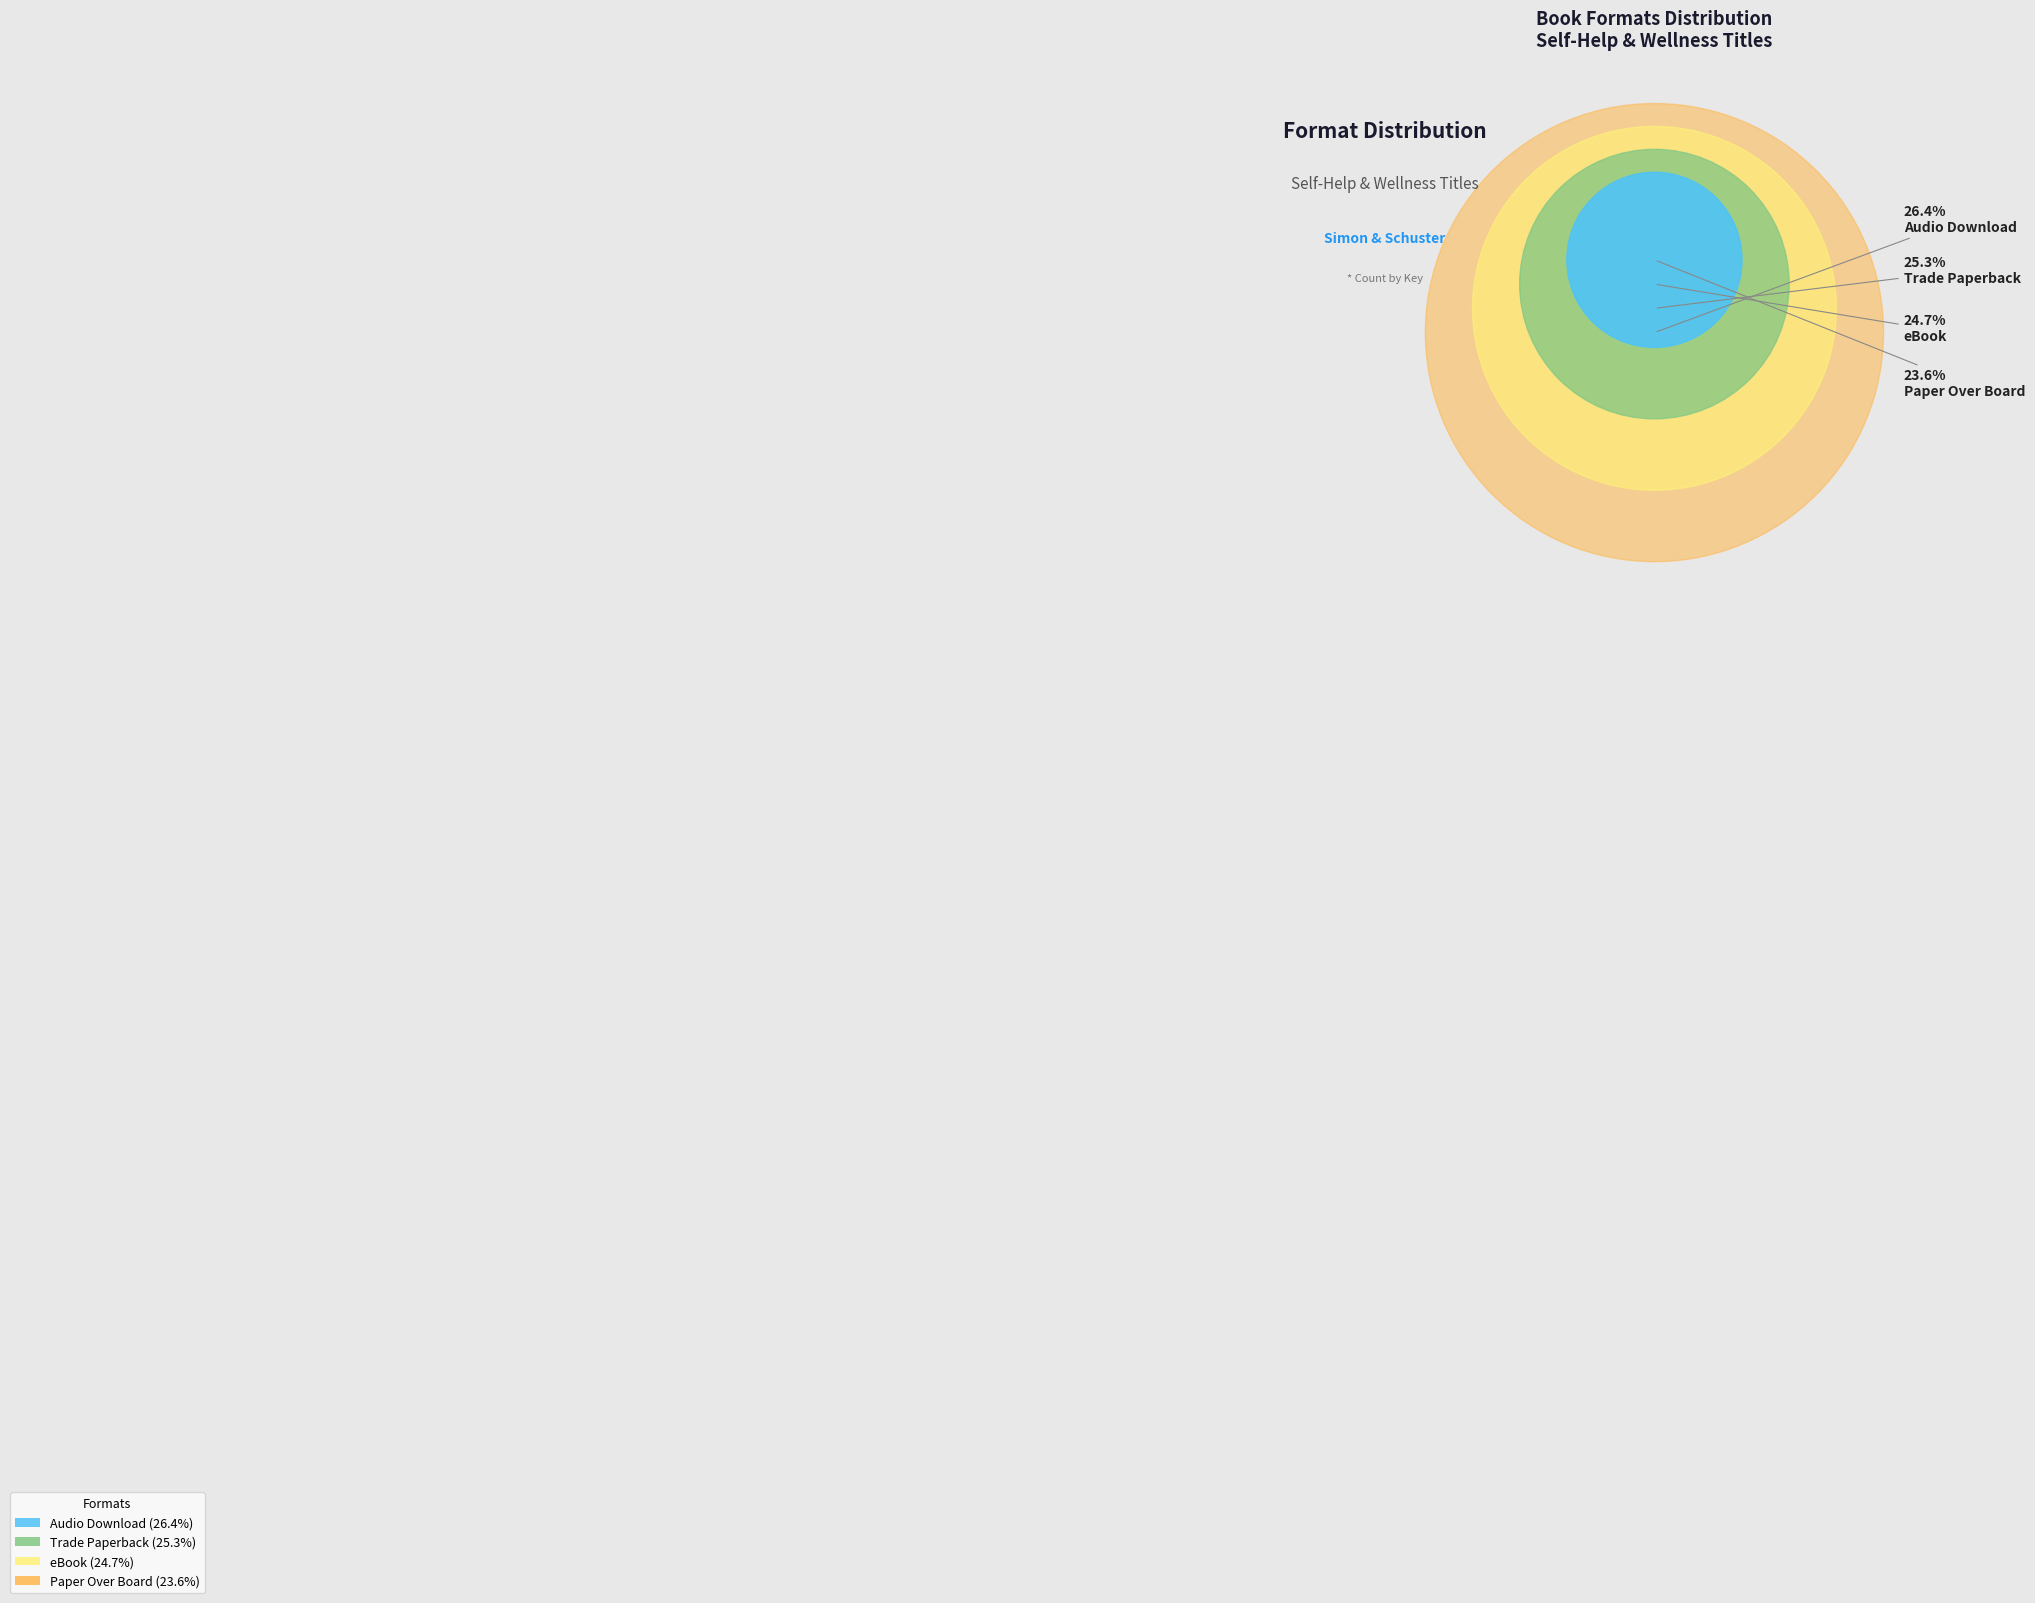

What is the smallest slice in the pie chart?

Paper Over Board